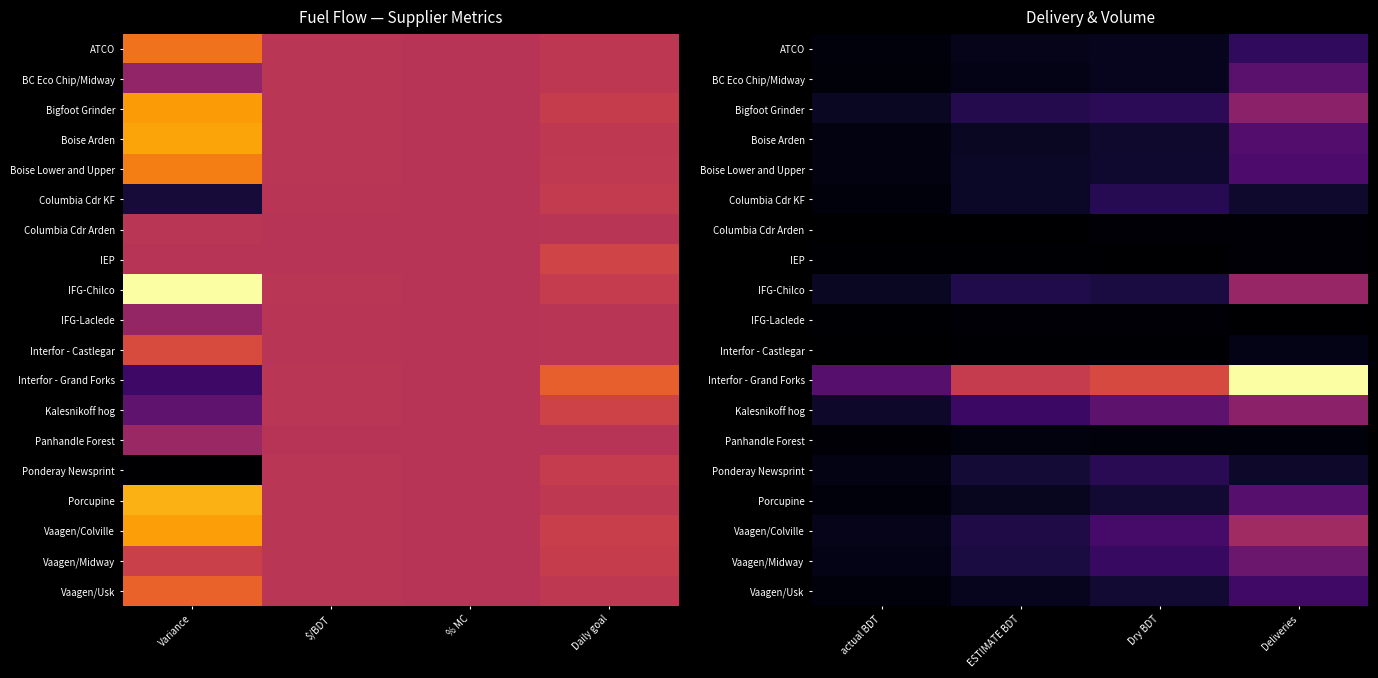

List the series in order of their peak value, lowest first.

IEP, Columbia Cdr Arden, IFG-Laclede, Panhandle Forest, Interfor - Castlegar, Columbia Cdr KF, Ponderay Newsprint, ATCO, Vaagen/Usk, Boise Lower and Upper, Boise Arden, Porcupine, BC Eco Chip/Midway, Vaagen/Midway, Bigfoot Grinder, Kalesnikoff hog, IFG-Chilco, Vaagen/Colville, Interfor - Grand Forks